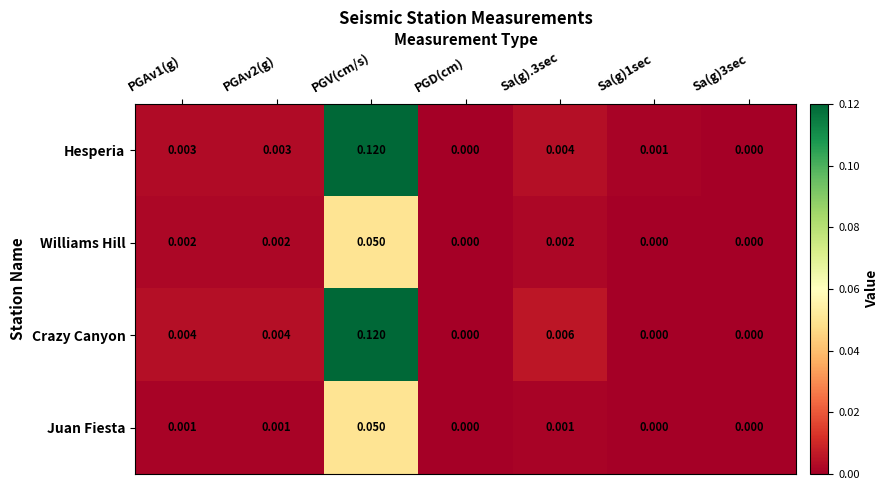

Which series has the largest total across all categories?

Crazy Canyon